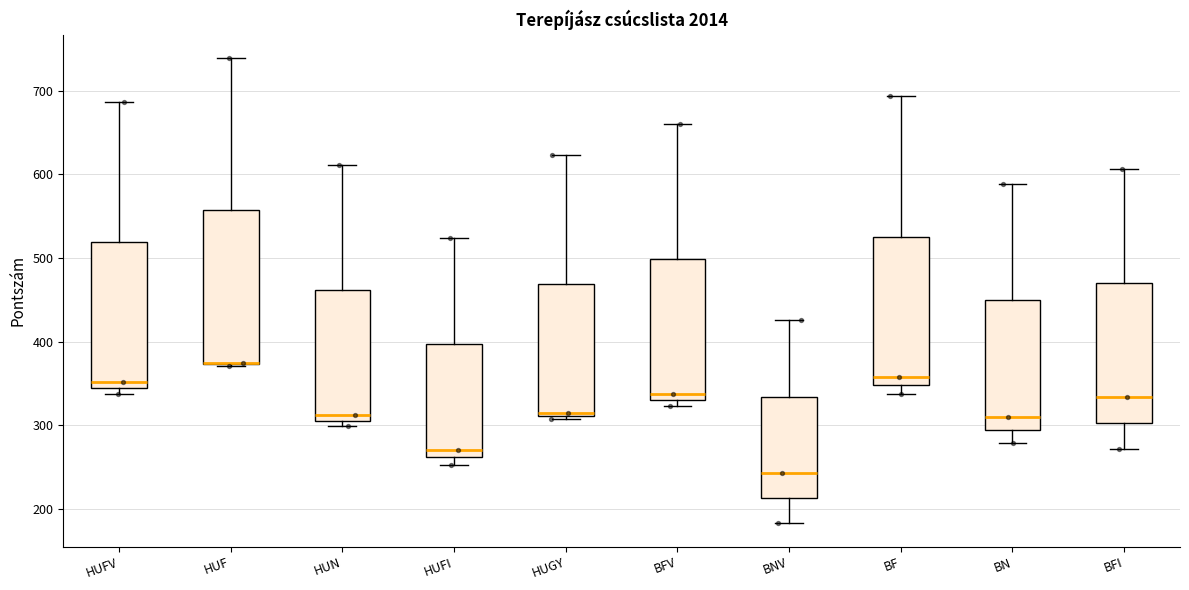

Reading left to right, read every box against the y-axis: the position of its median line, the range the box covers, and the ends of its whiskers. The values are not printed on the chart, so give them approximately, as read against the axis.

HUFV: median 350, box 340 to 520, whiskers 340 (just below the box's lower edge) to 690
HUF: median 380 (drawn on the box's lower edge), box 370 to 560, whiskers 370 to 740
HUN: median 310 (just above the box's lower edge), box 310 to 460, whiskers 300 to 610
HUFI: median 270, box 260 to 400, whiskers 250 to 520
HUGY: median 320, box 310 to 470, whiskers 310 (just below the box's lower edge) to 620
BFV: median 340, box 330 to 500, whiskers 320 to 660
BNV: median 240, box 210 to 330, whiskers 180 to 430
BF: median 360, box 350 to 530, whiskers 340 to 690
BN: median 310, box 290 to 450, whiskers 280 to 590
BFI: median 330, box 300 to 470, whiskers 270 to 610